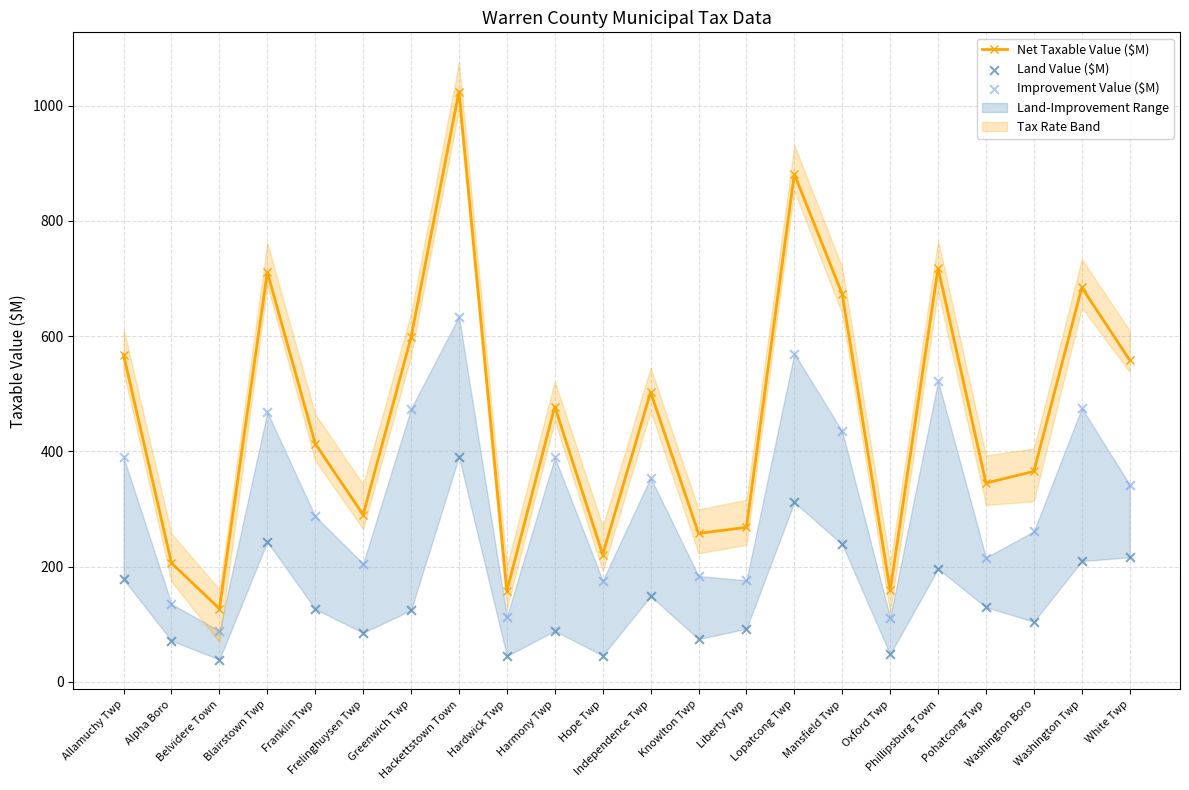

What is the value of the Net Taxable Value ($M) point at the 3rd from the left?

126.9